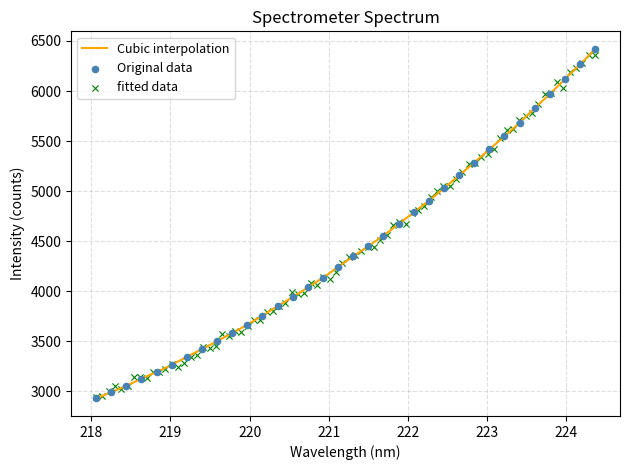

What is the lowest value of the Cubic interpolation series?

2927.5